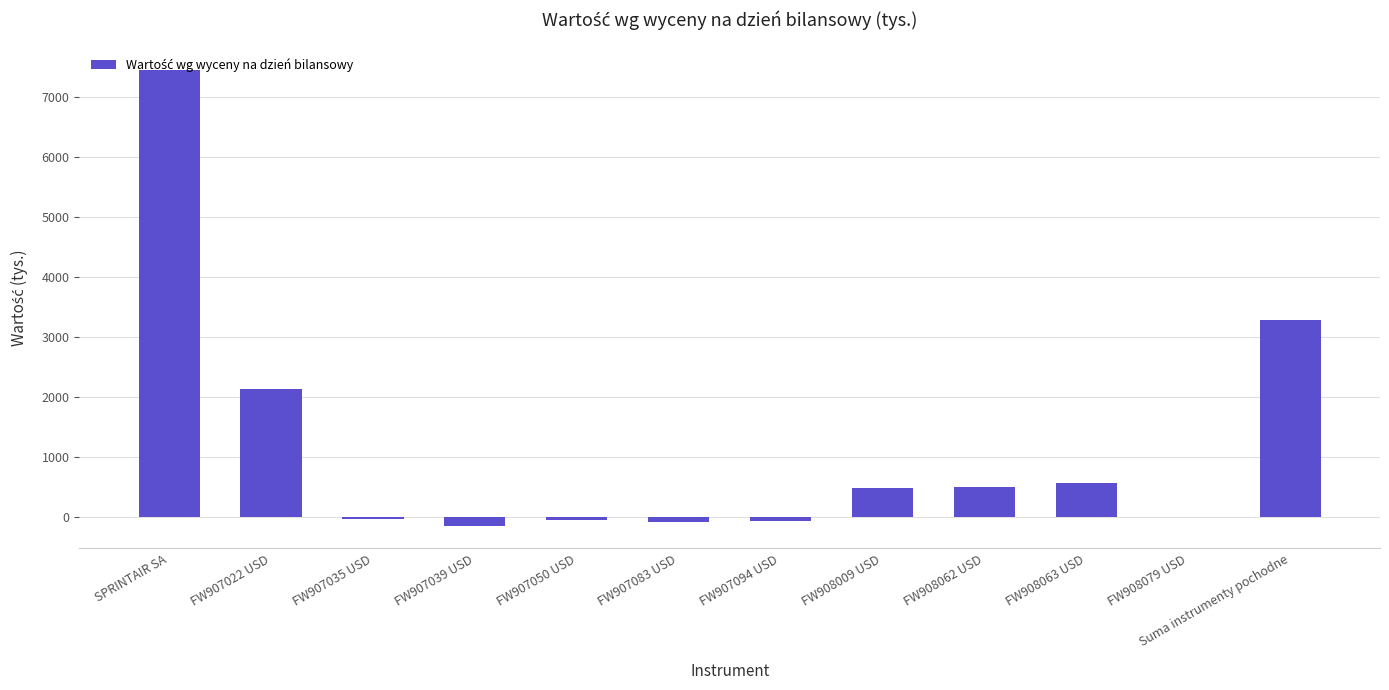

The chart shows a value of -43 at FW907035 USD. True or false?

True